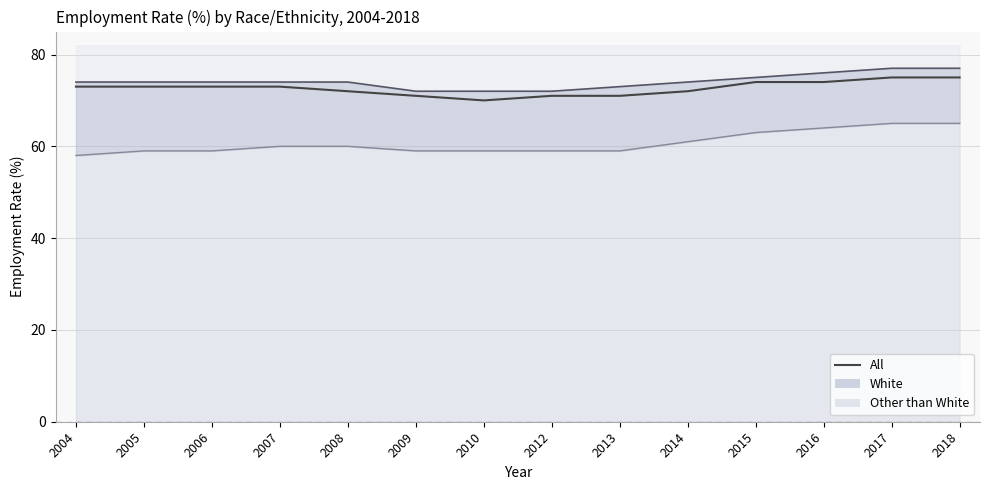

Reading left to right, transcribe all the data shown in this chart.

73	73	73	73	72	71	70	71	71	72	74	74	75	75